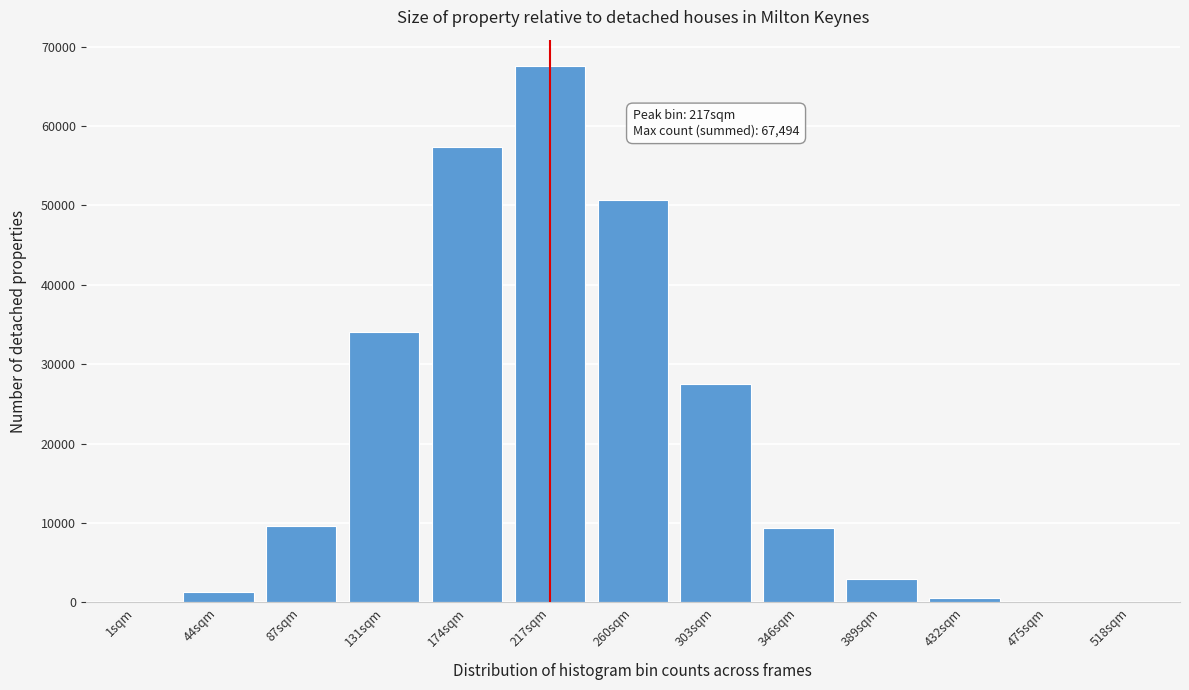

What is the sum of all values?

261008